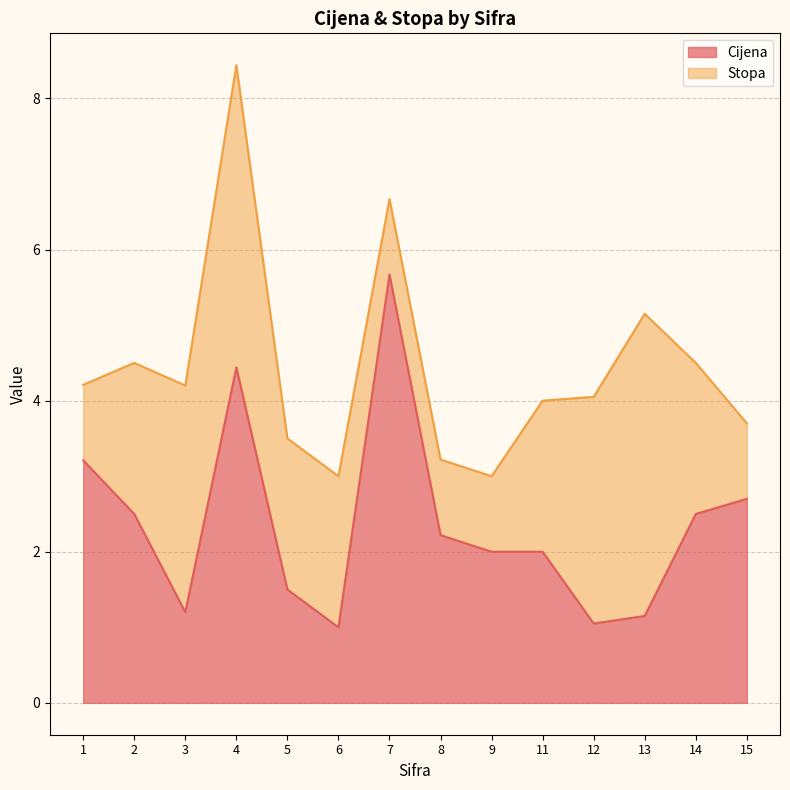

What is the total value across all series at 11?

4.0